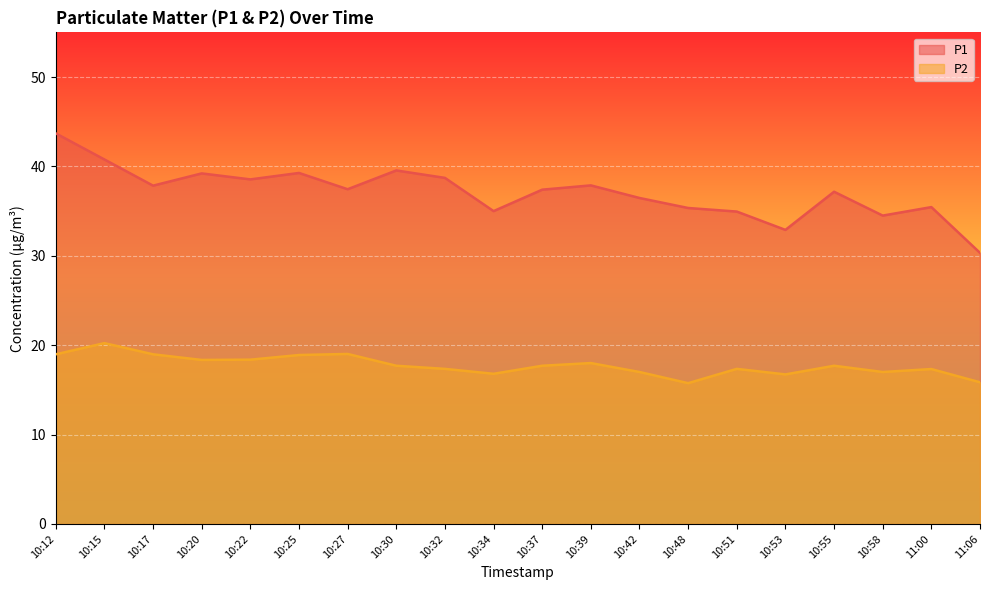

Rank the series by their maximum value, from lowest to highest.

P2, P1